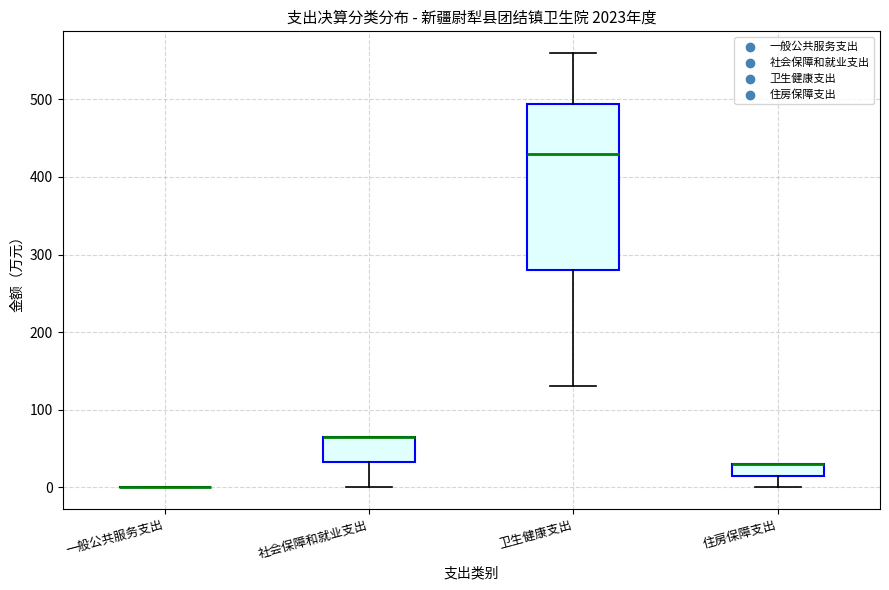

Where does the upper whisker of the box for 卫生健康支出 end on the y-axis? The values are not printed on the chart, so give them approximately, as read against the axis.

560